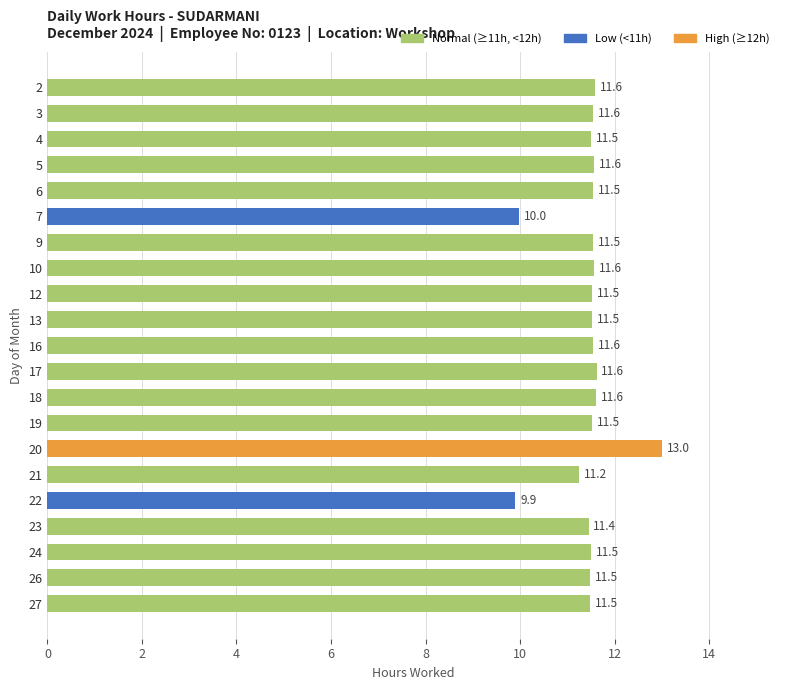

What is the difference between the maximum and minimum values?

3.1